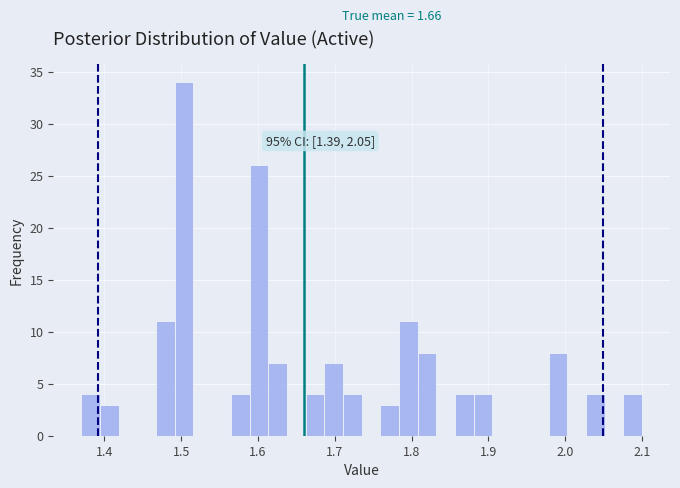

Read against the x-axis, roughly where is the centre of the tallest bar?

1.50